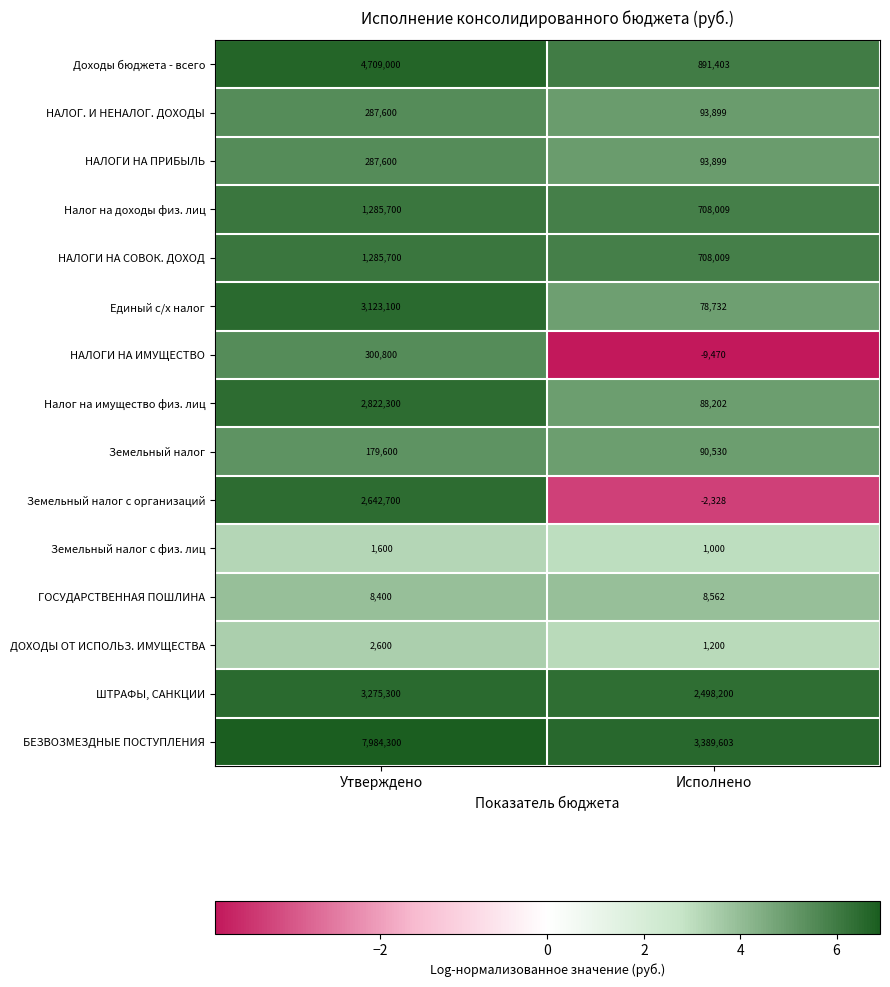

Count the number of data series in this chart.

15